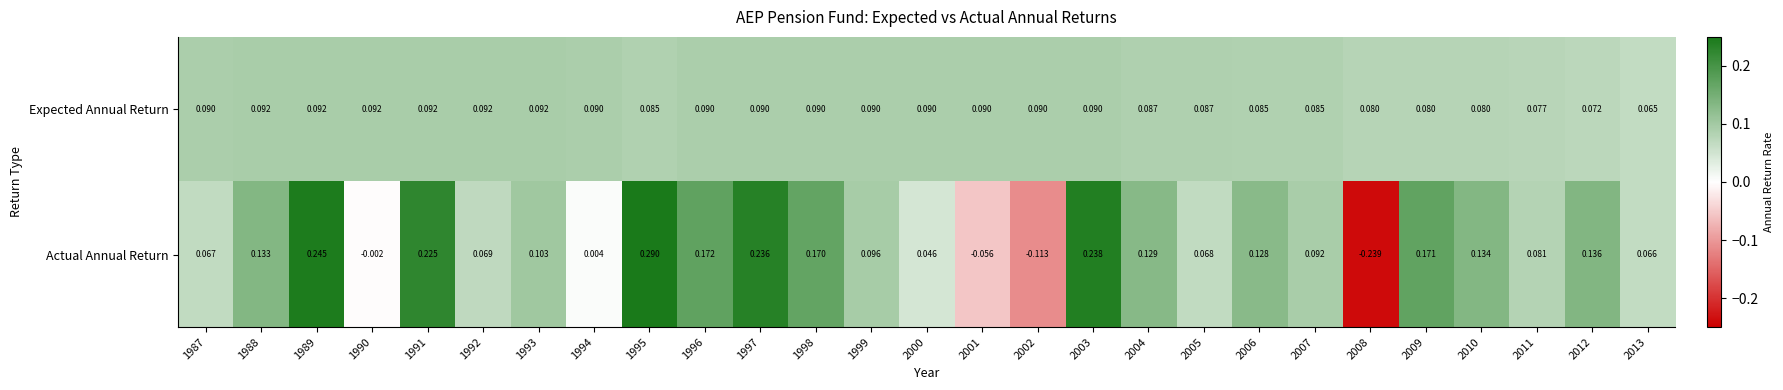

Which series changed the most between 1989 and 1995?

Actual Annual Return